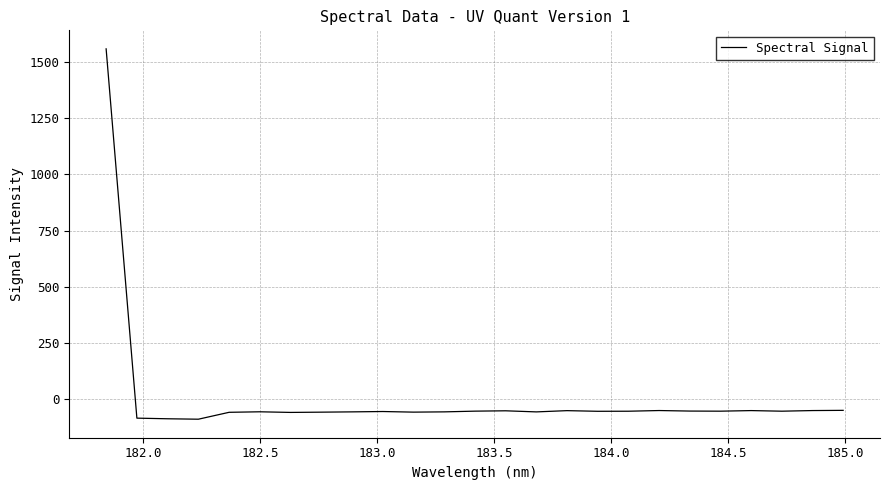

What is the maximum value shown in the chart?

1560.8